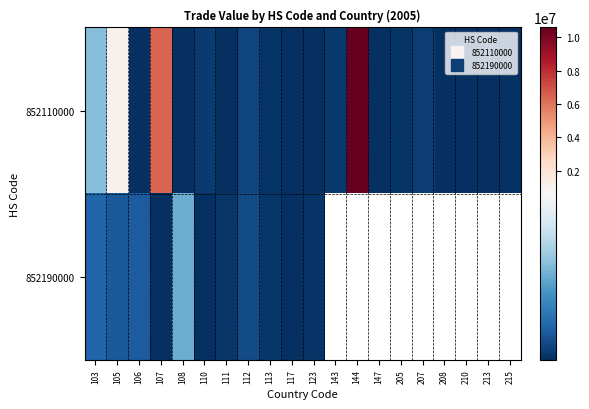

What is the greatest value displayed?

10589864.0